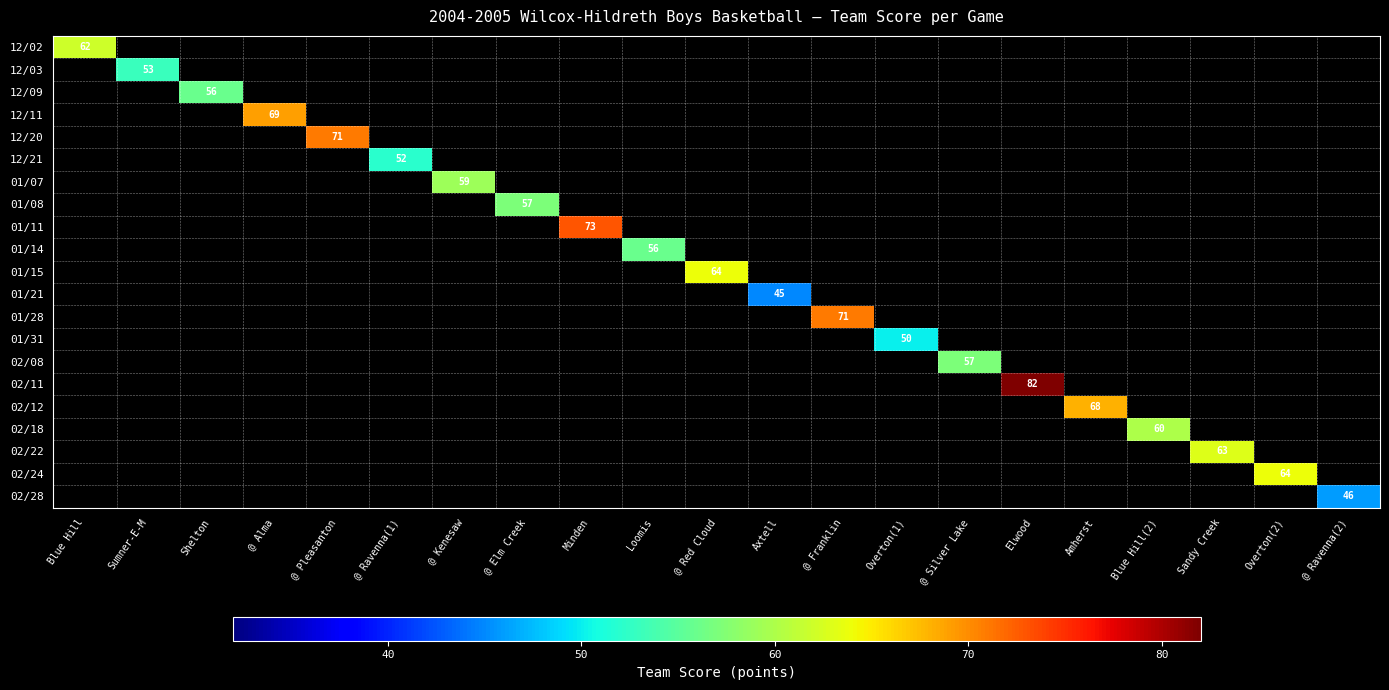

True or false: 12/09 has a value of 56 at Shelton.

True